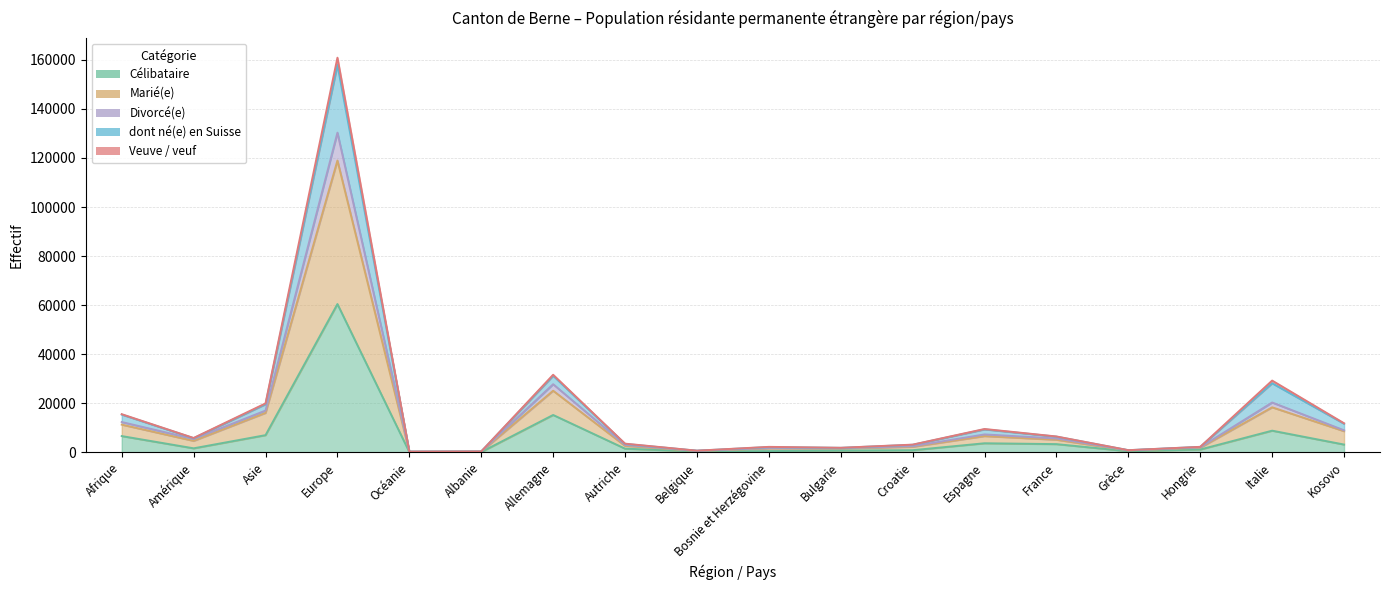

What position from the left is Europe?

4